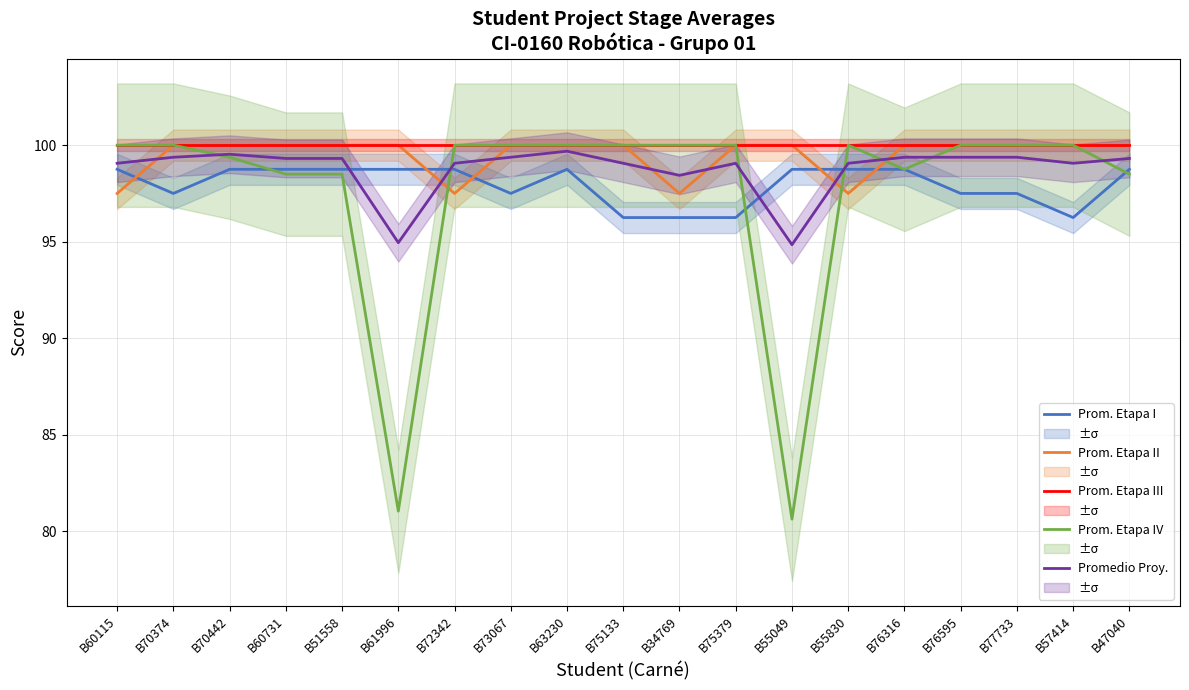

After their last crossing, which series has the higher values: Promedio Proy. or Prom. Etapa I?

Promedio Proy.